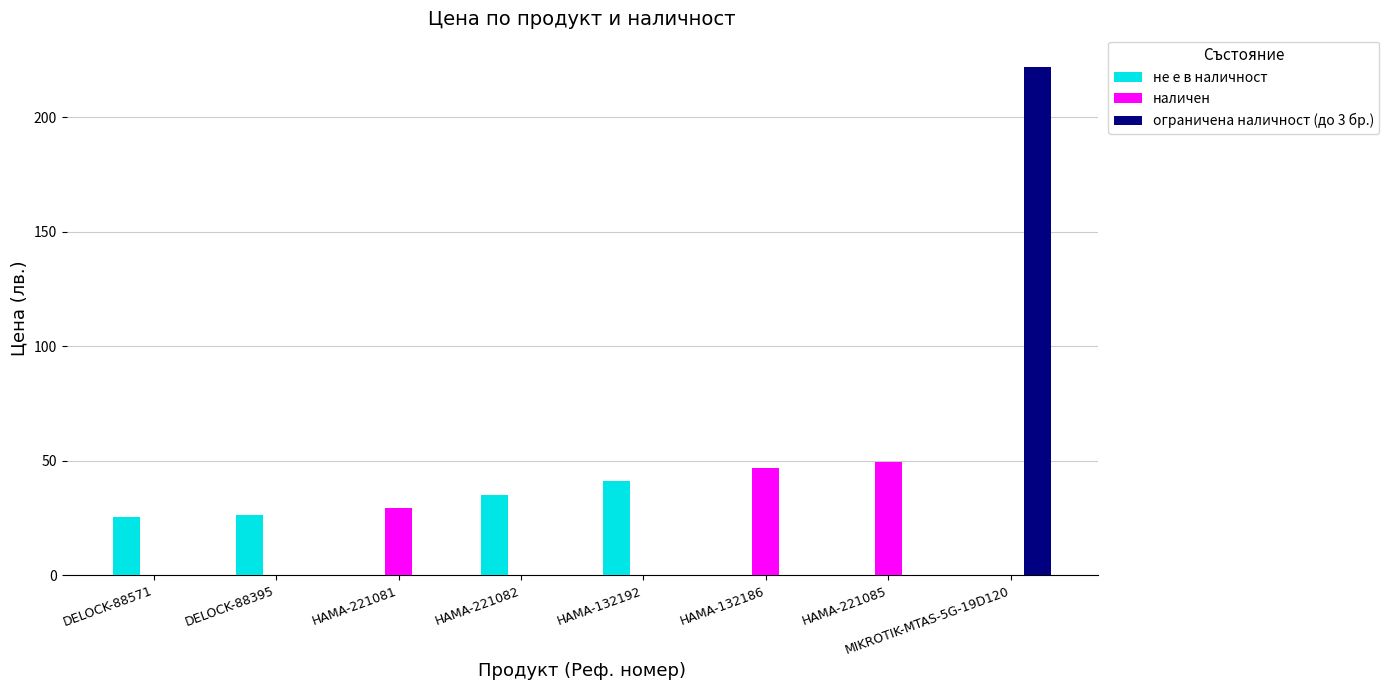

Which series changed the most between HAMA-132192 and HAMA-221085?

наличен